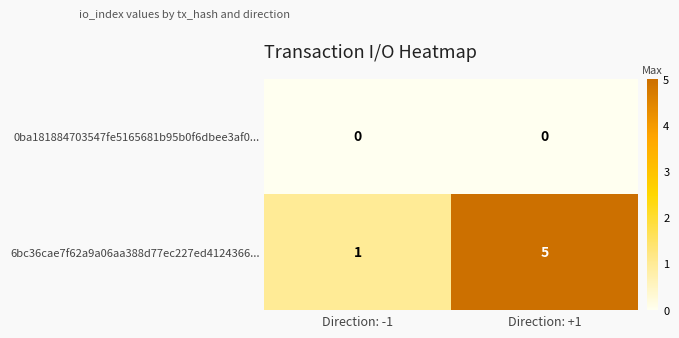

What is the greatest value displayed?

5